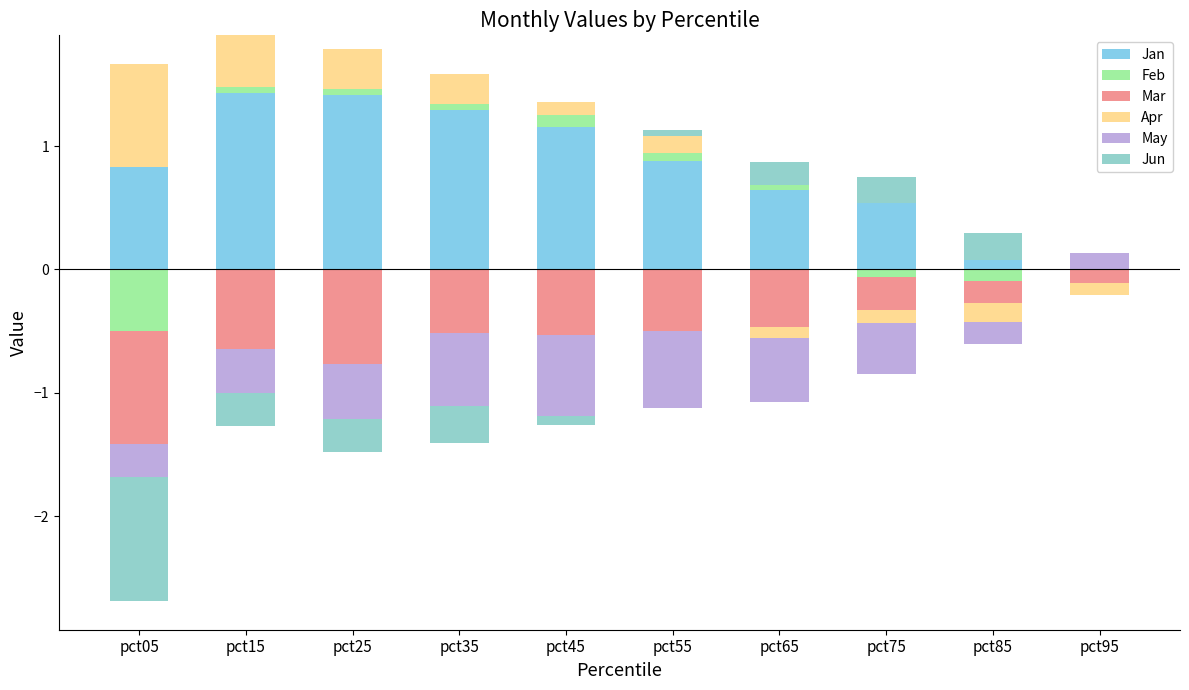

Where is Apr nearest to the value 0?

pct65